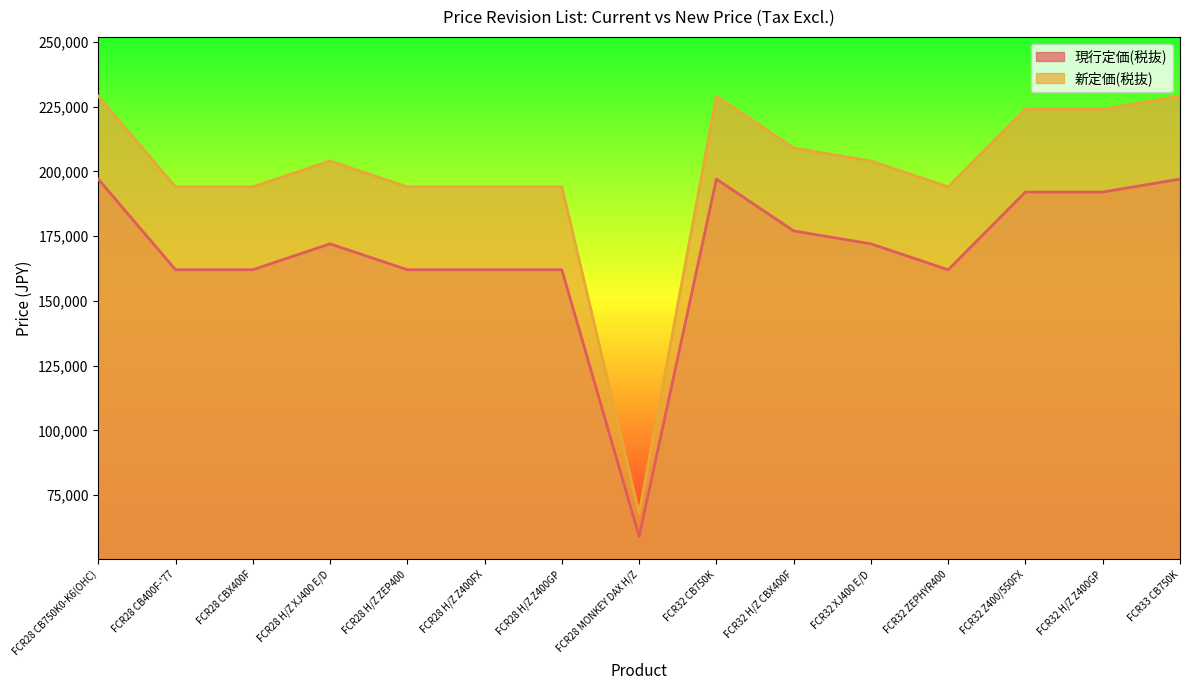

True or false: 現行定価(税抜) has a value of 346778 at FCR32 CB750K.

False